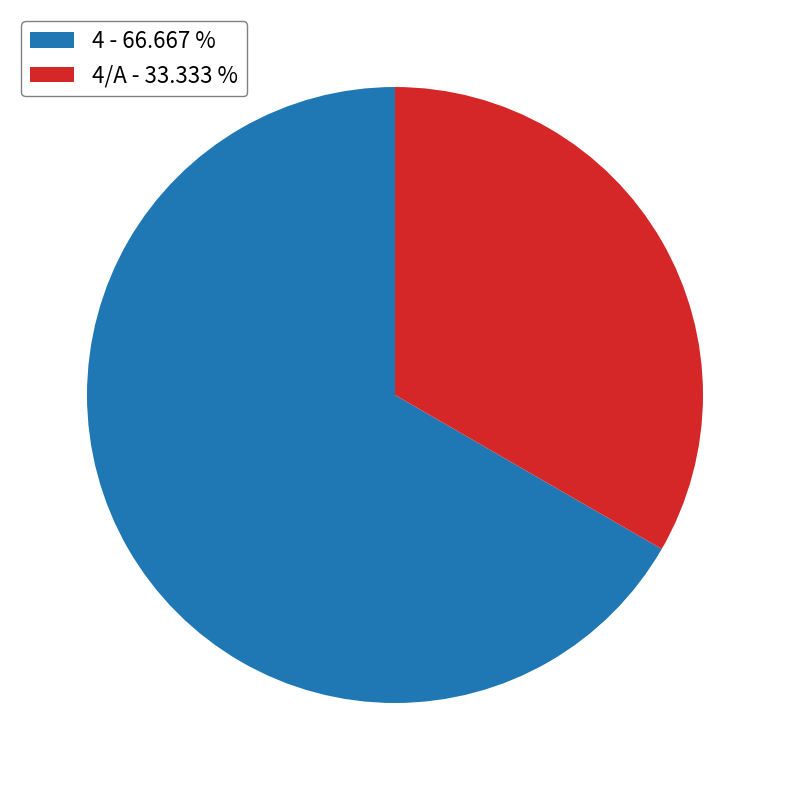

Rank the categories by value from highest to lowest.

4 - 66.667 %, 4/A - 33.333 %